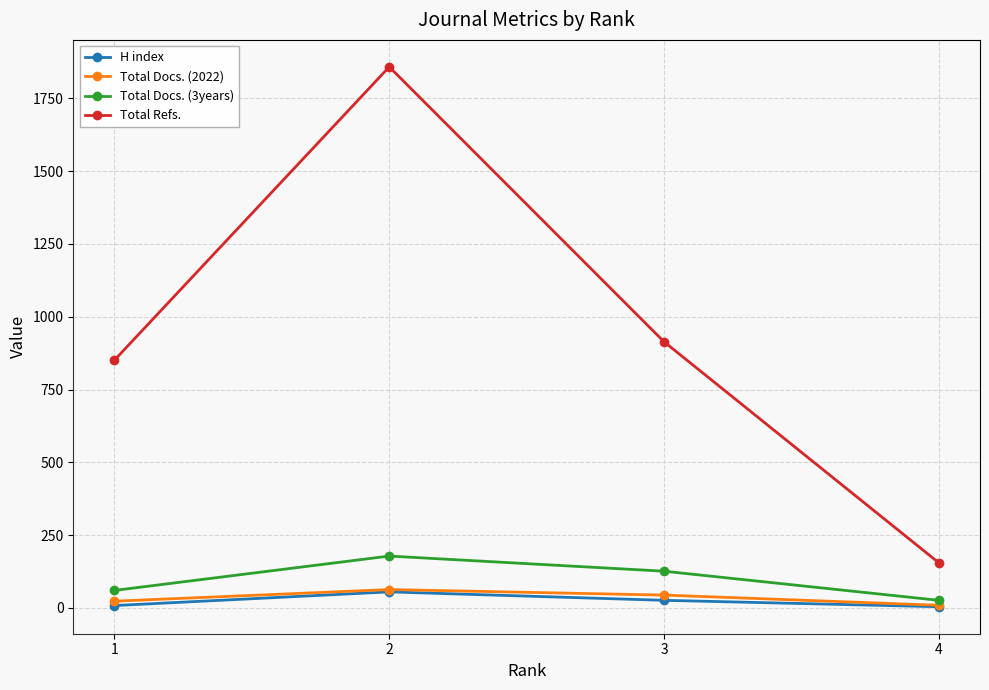

List the labels in order of Total Docs. (3years) value, largest first.

2, 3, 1, 4